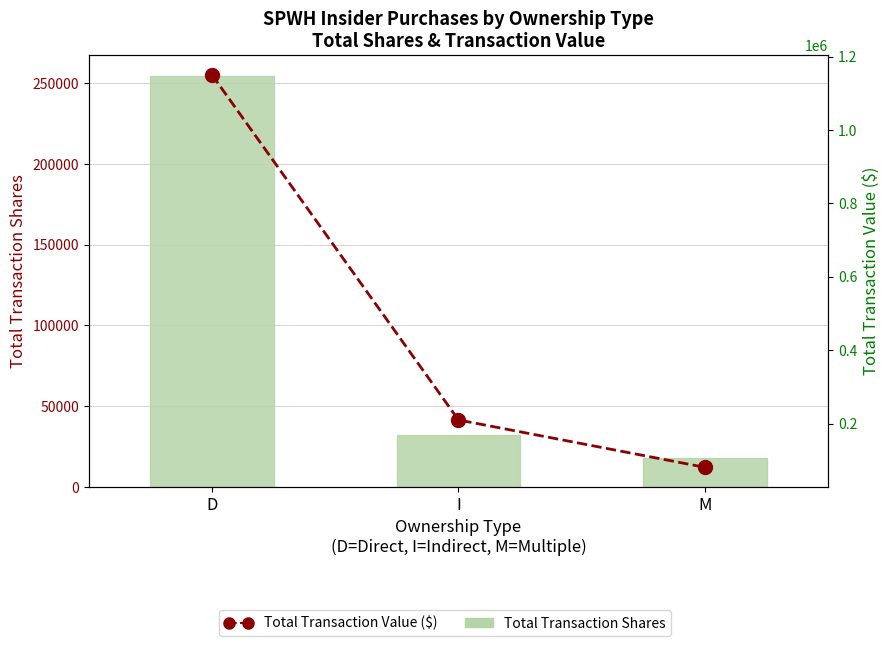

At which label does Total Transaction Shares reach its peak?

D